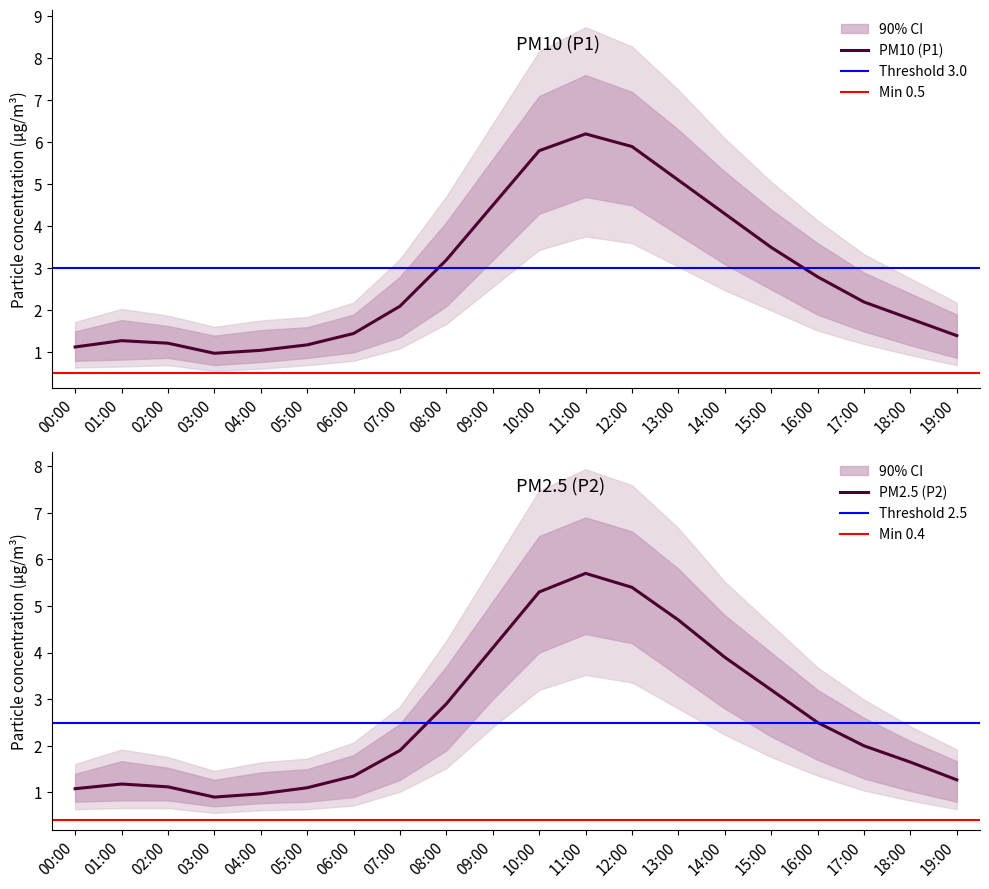

What position from the right is 05:00?

15